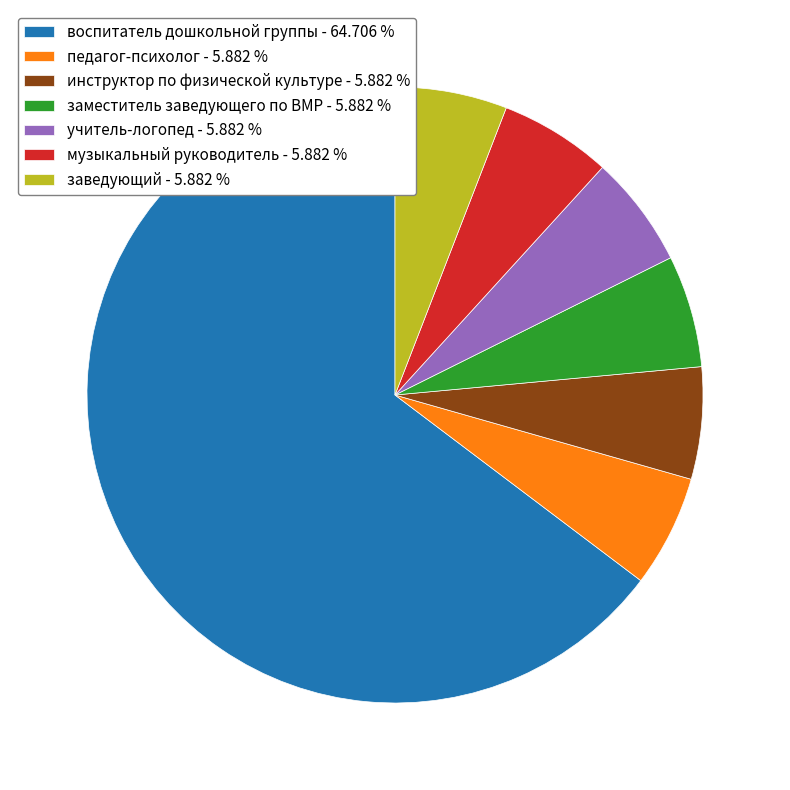

The педагог-психолог slice represents 1% of the pie. True or false?

False